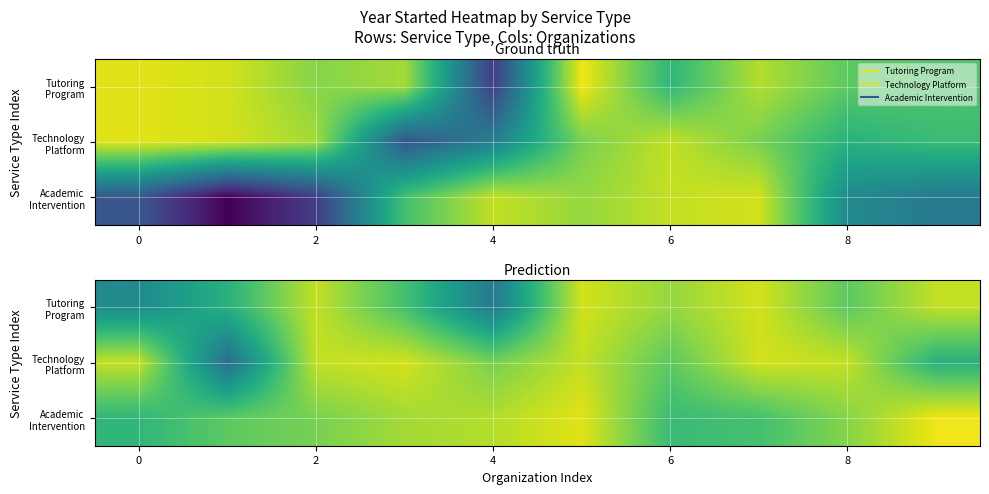

What is the spread (max minus min) of values at 5?

2